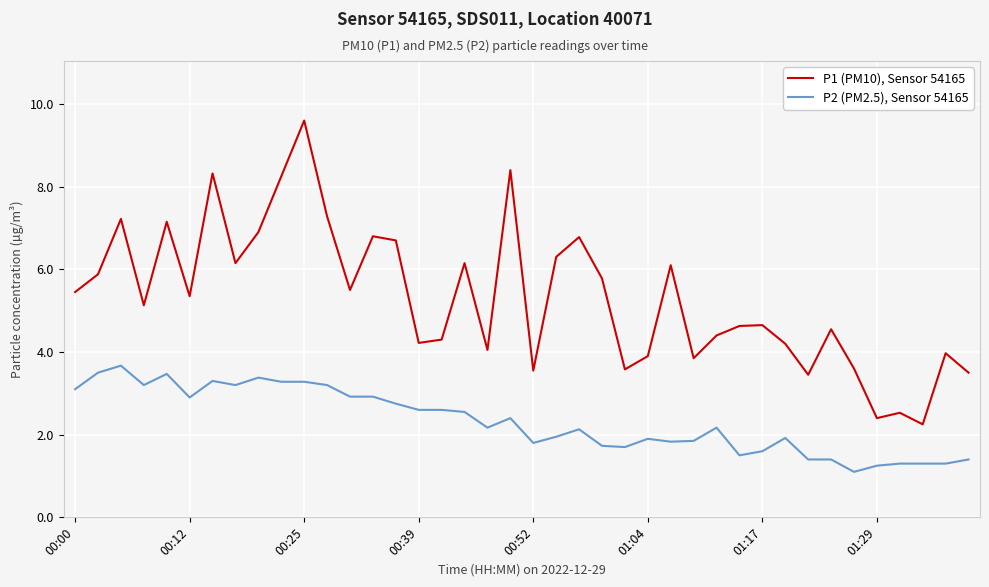

Which series has the widest spread of values?

P1 (PM10), Sensor 54165